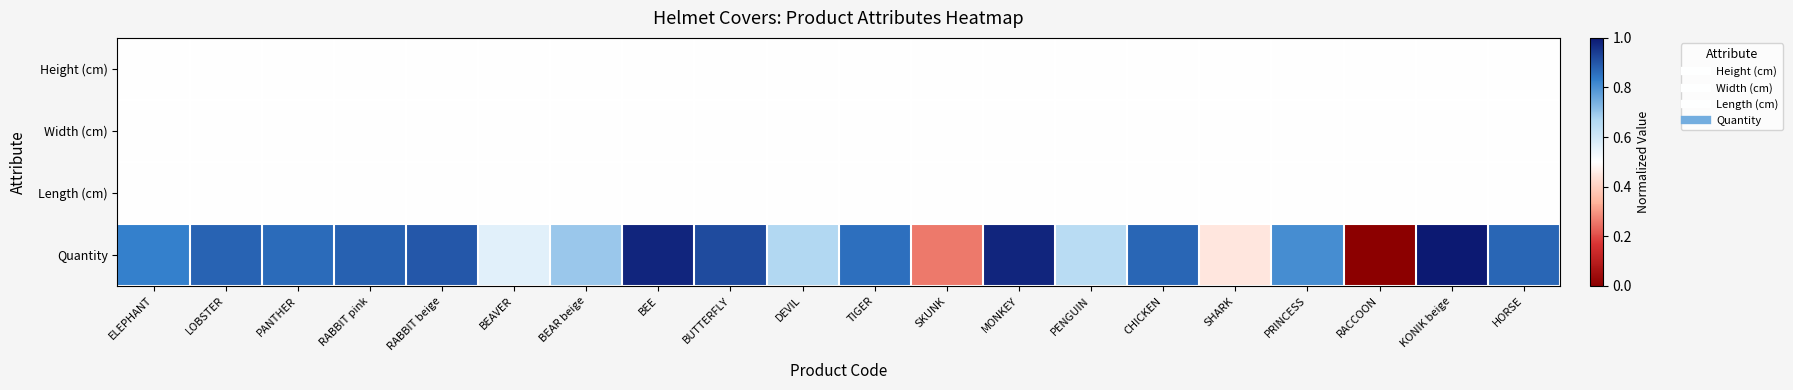

Count the number of data series in this chart.

4